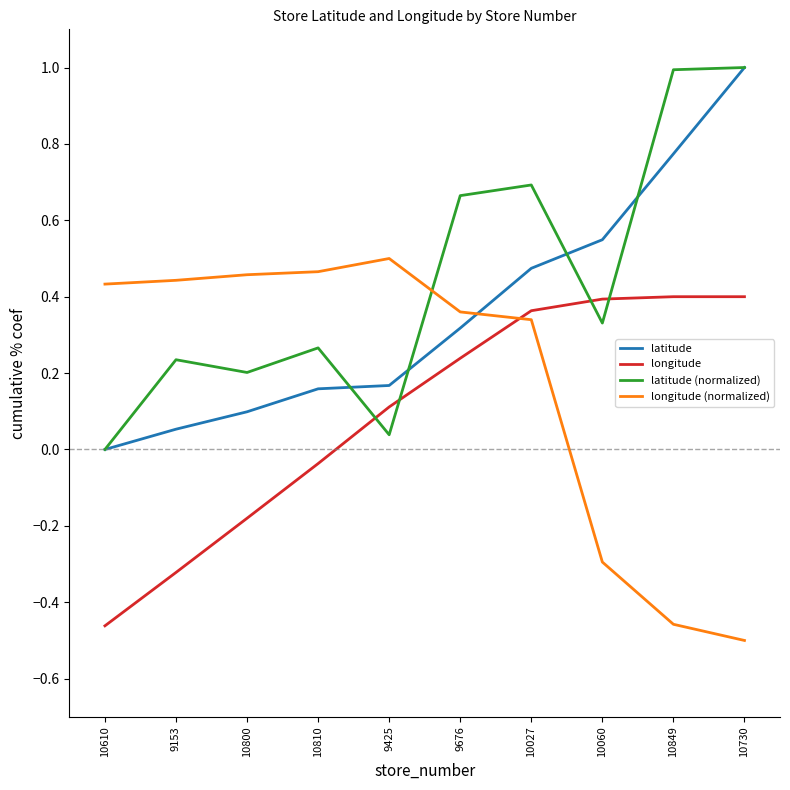

Which category has the lowest value across all series?

10730